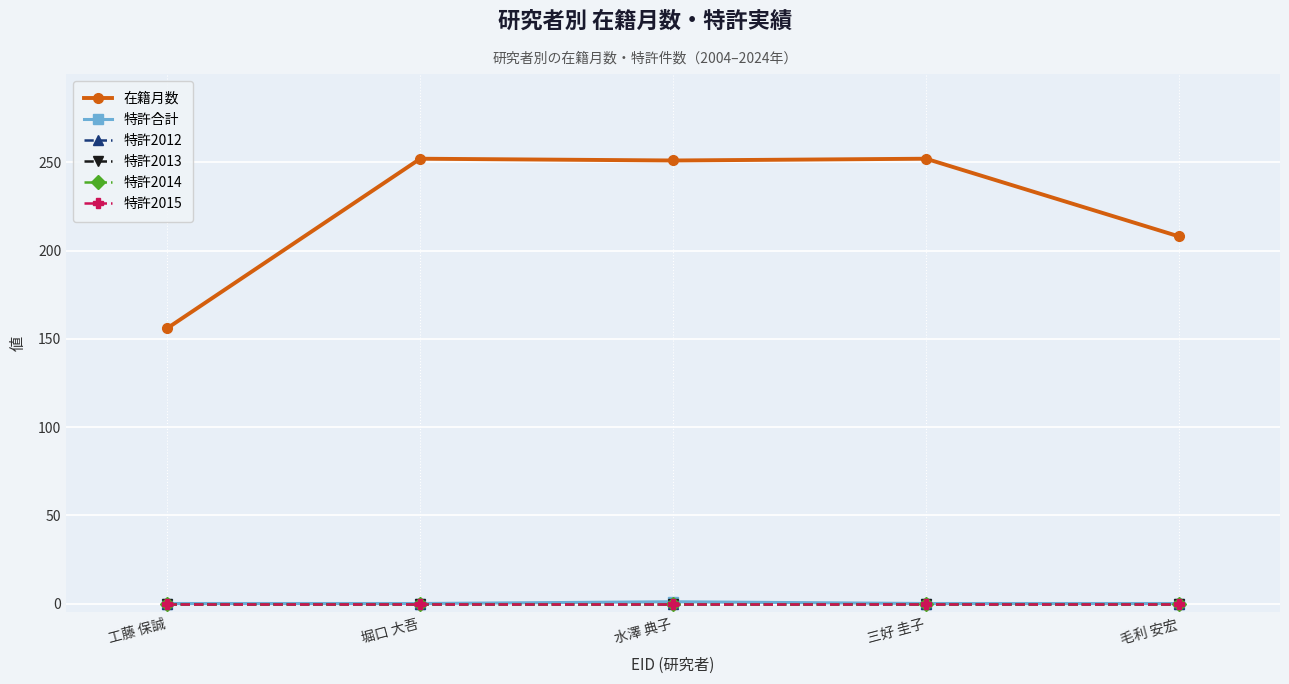

How many values in the 特許合計 series exceed 0?

1